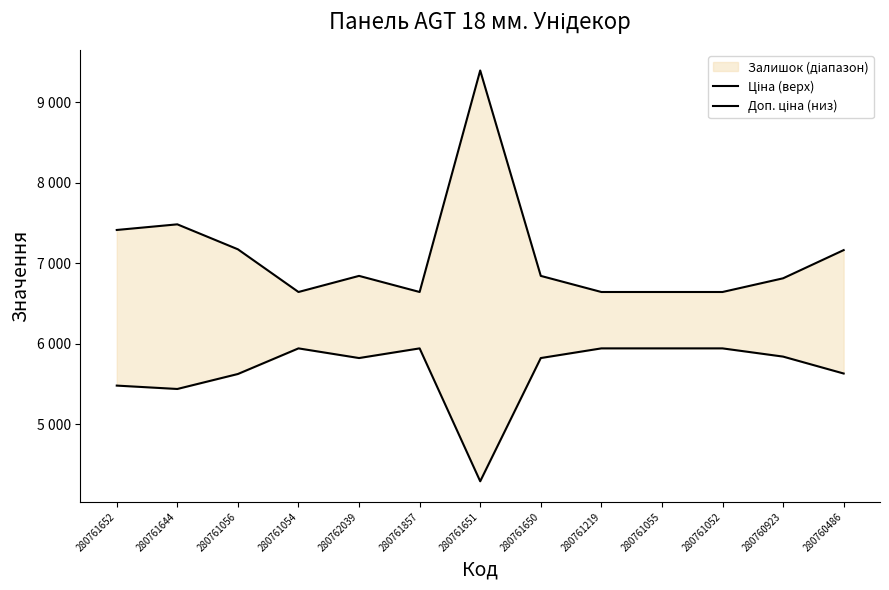

In Ціна (верх), how many points are higher than both neighbors (excluding endpoints)?

3